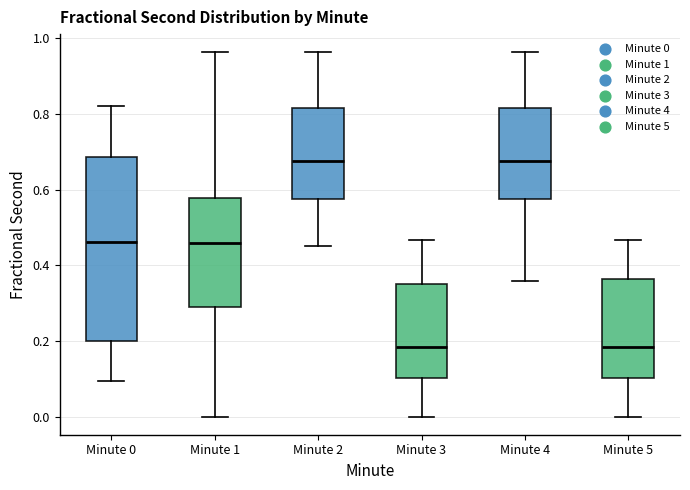

Reading left to right, read every box against the y-axis: the position of its median line, the range the box covers, and the ends of its whiskers. The values are not printed on the chart, so give them approximately, as read against the axis.

Minute 0: median 0.46, box 0.20 to 0.68, whiskers 0.10 to 0.82
Minute 1: median 0.46, box 0.30 to 0.58, whiskers 0.00 to 0.96
Minute 2: median 0.68, box 0.58 to 0.82, whiskers 0.44 to 0.96
Minute 3: median 0.18, box 0.10 to 0.34, whiskers 0.00 to 0.46
Minute 4: median 0.68, box 0.58 to 0.82, whiskers 0.36 to 0.96
Minute 5: median 0.18, box 0.10 to 0.36, whiskers 0.00 to 0.46